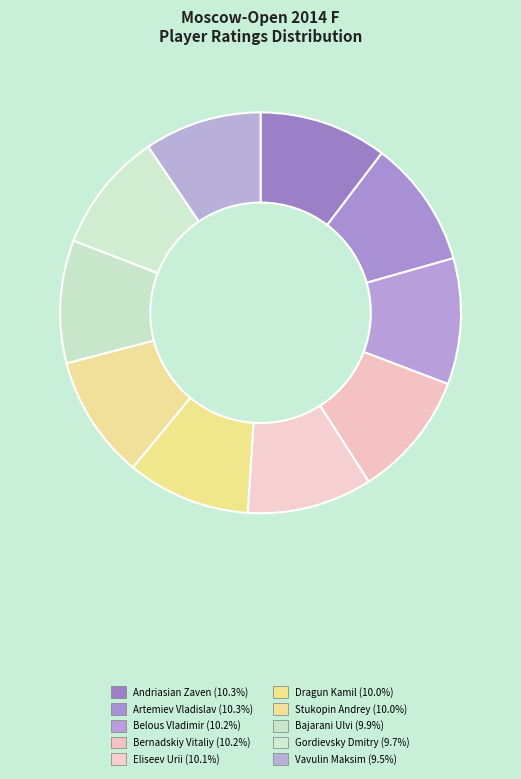

Count the number of slices in the pie.

10